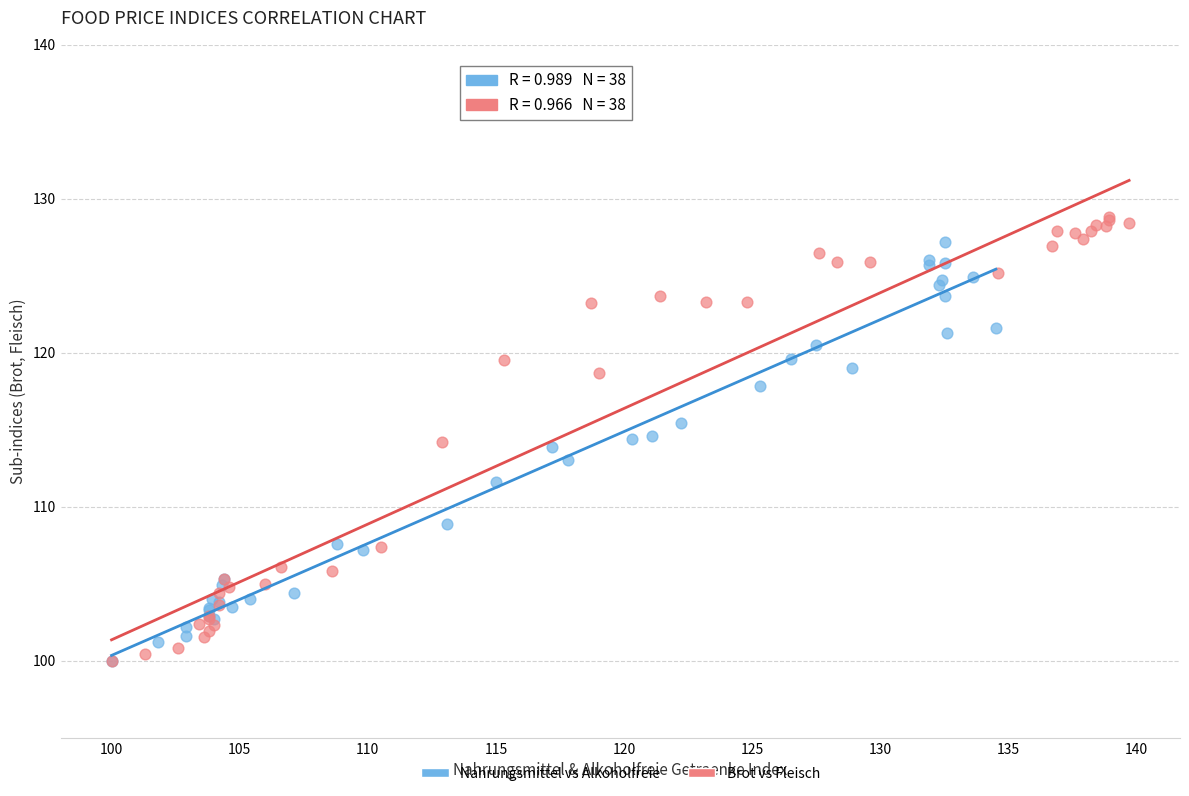

Which series has the largest Y range (max minus min)?

Brot vs Fleisch